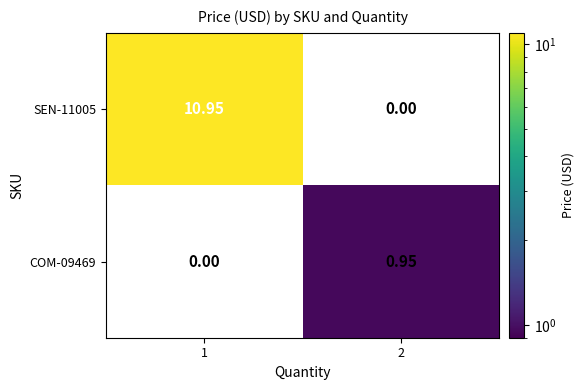

At which category is the sum across all series the highest?

1